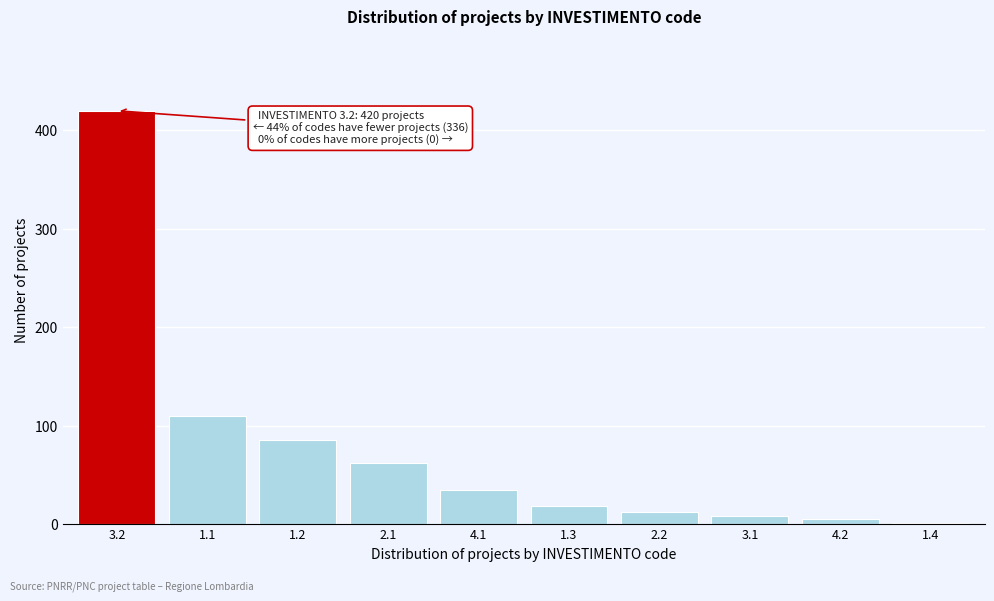

Reading left to right, extract all data points from this chart.

3.2=420	1.1=110	1.2=85	2.1=62	4.1=35	1.3=18	2.2=12	3.1=8	4.2=5	1.4=1